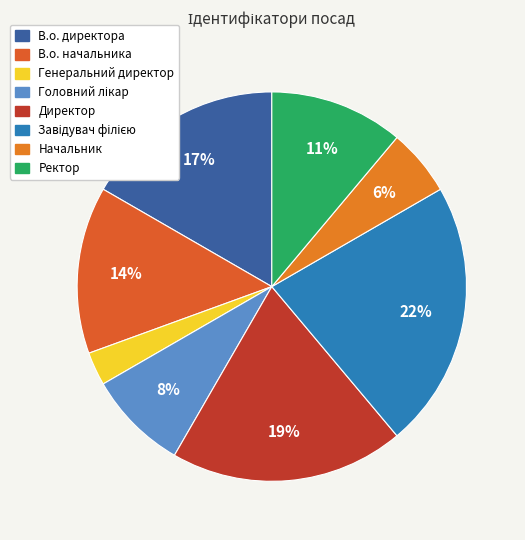

What percentage is the Ректор slice, to the nearest percent?

11%